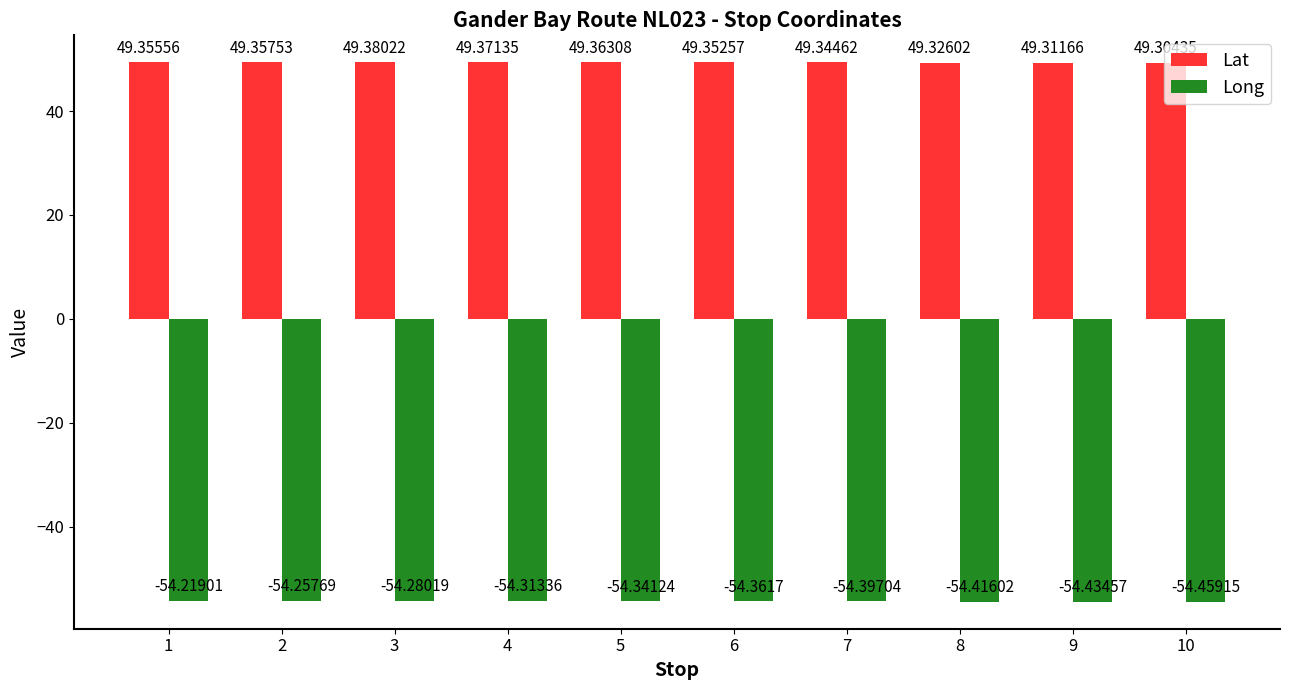

At 8, list the series in order from largest to smallest.

Lat, Long